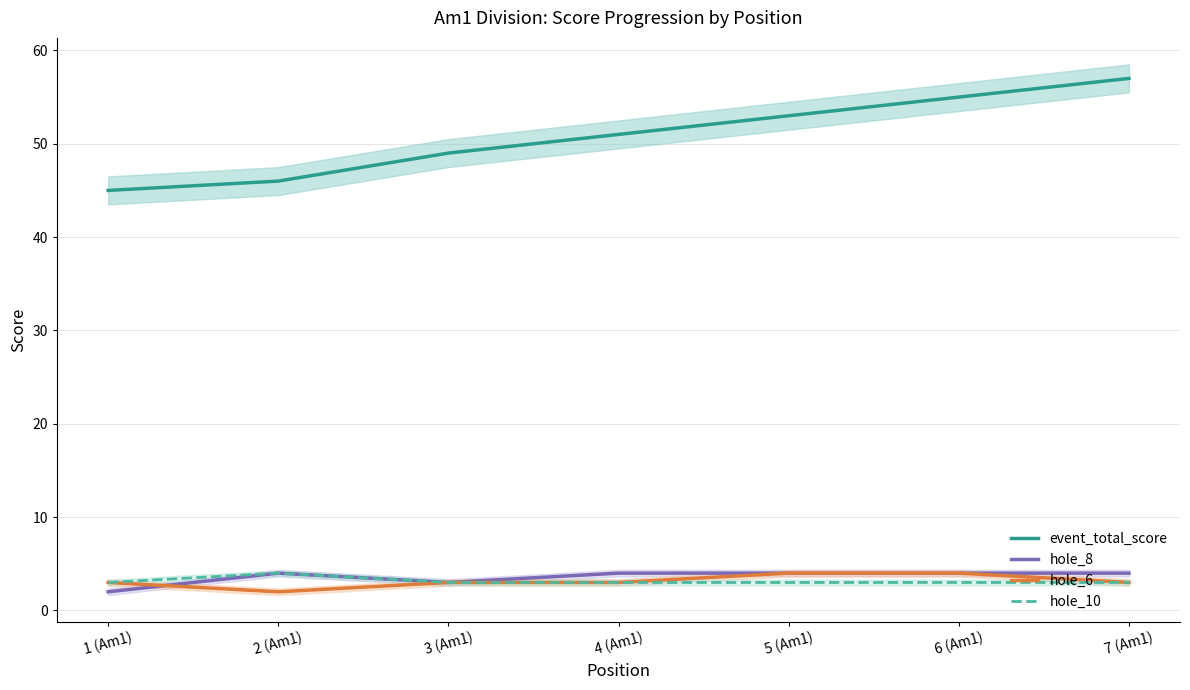

List the labels in order of event_total_score value, smallest first.

1 (Am1), 2 (Am1), 3 (Am1), 4 (Am1), 5 (Am1), 6 (Am1), 7 (Am1)